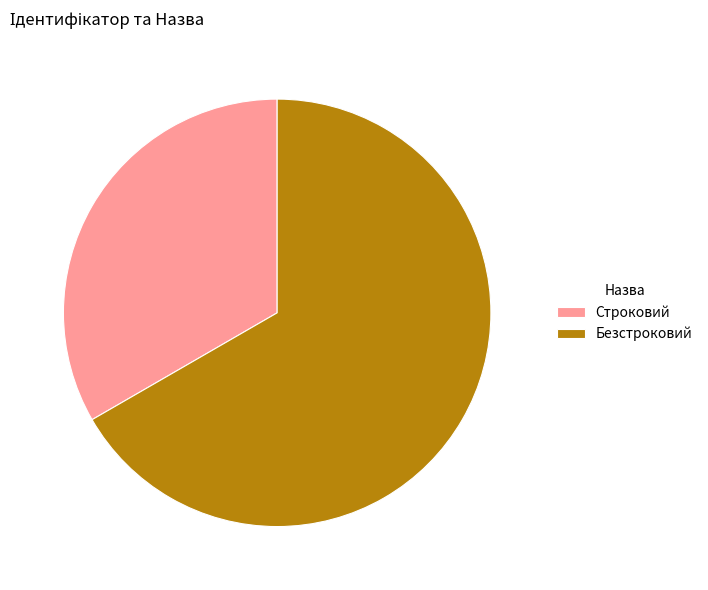

Is the sum of Строковий and Безстроковий greater than half?

Yes